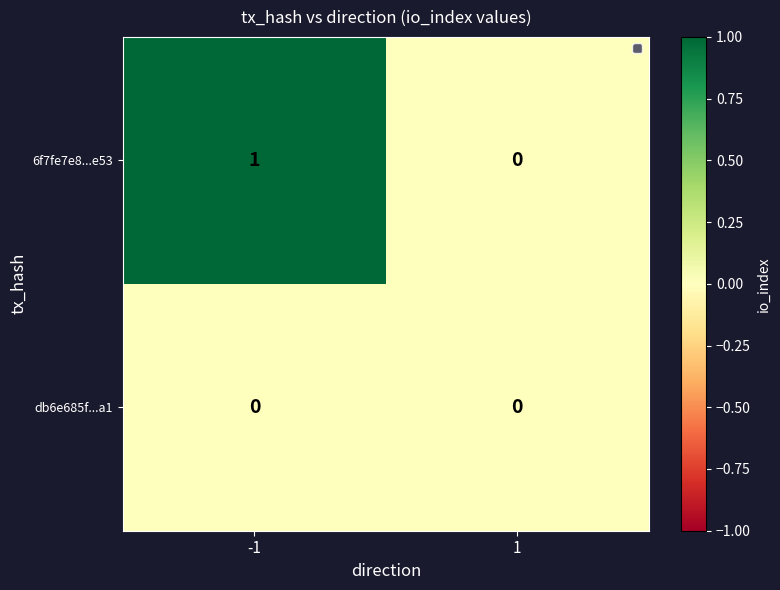

Which series has the largest total across all categories?

6f7fe7e8...e53